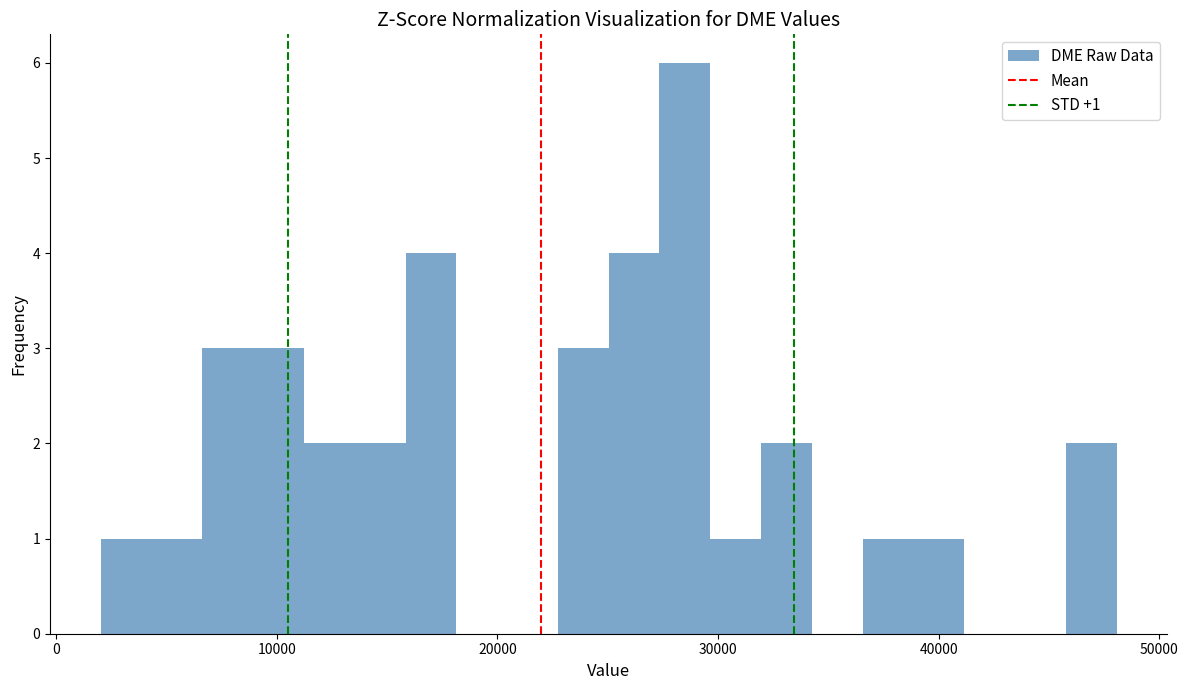

Read against the x-axis, roughly where is the centre of the tallest bar?

28000